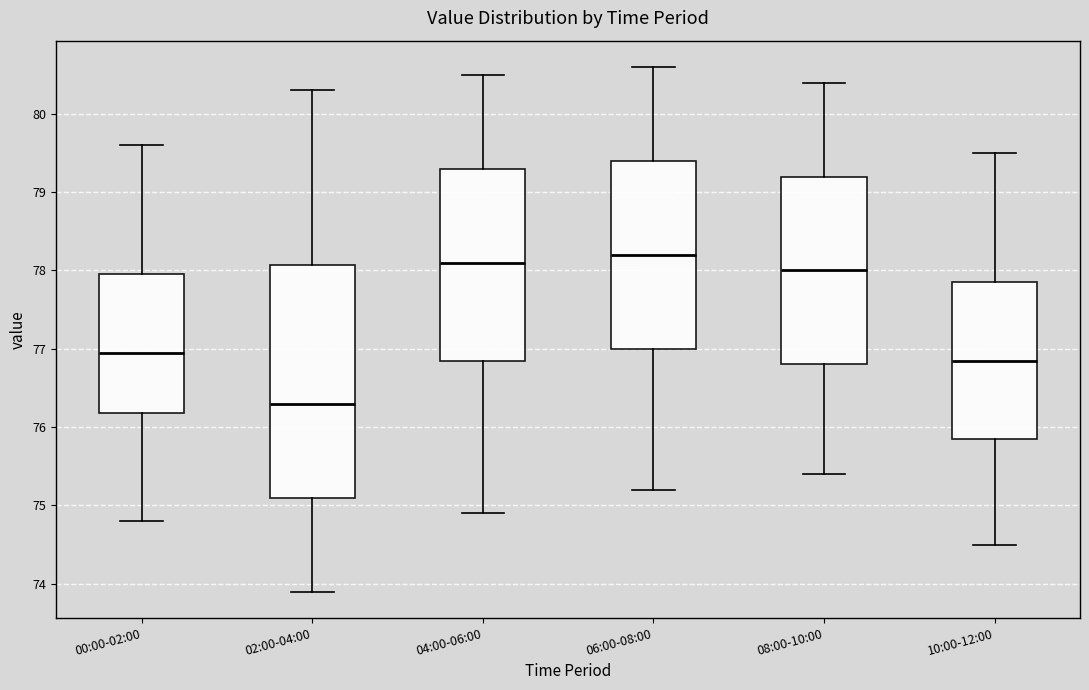

Reading left to right, transcribe this box plot: for each box, give where its median line is, the range the box spans, and where its two whiskers end, as read against the y-axis. The values are not printed on the chart, so give them approximately, as read against the axis.

00:00-02:00: median 77.0, box 76.2 to 78.0, whiskers 74.8 to 79.6
02:00-04:00: median 76.3, box 75.1 to 78.1, whiskers 73.9 to 80.3
04:00-06:00: median 78.1, box 76.9 to 79.3, whiskers 74.9 to 80.5
06:00-08:00: median 78.2, box 77.0 to 79.4, whiskers 75.2 to 80.6
08:00-10:00: median 78.0, box 76.8 to 79.2, whiskers 75.4 to 80.4
10:00-12:00: median 76.9, box 75.9 to 77.9, whiskers 74.5 to 79.5